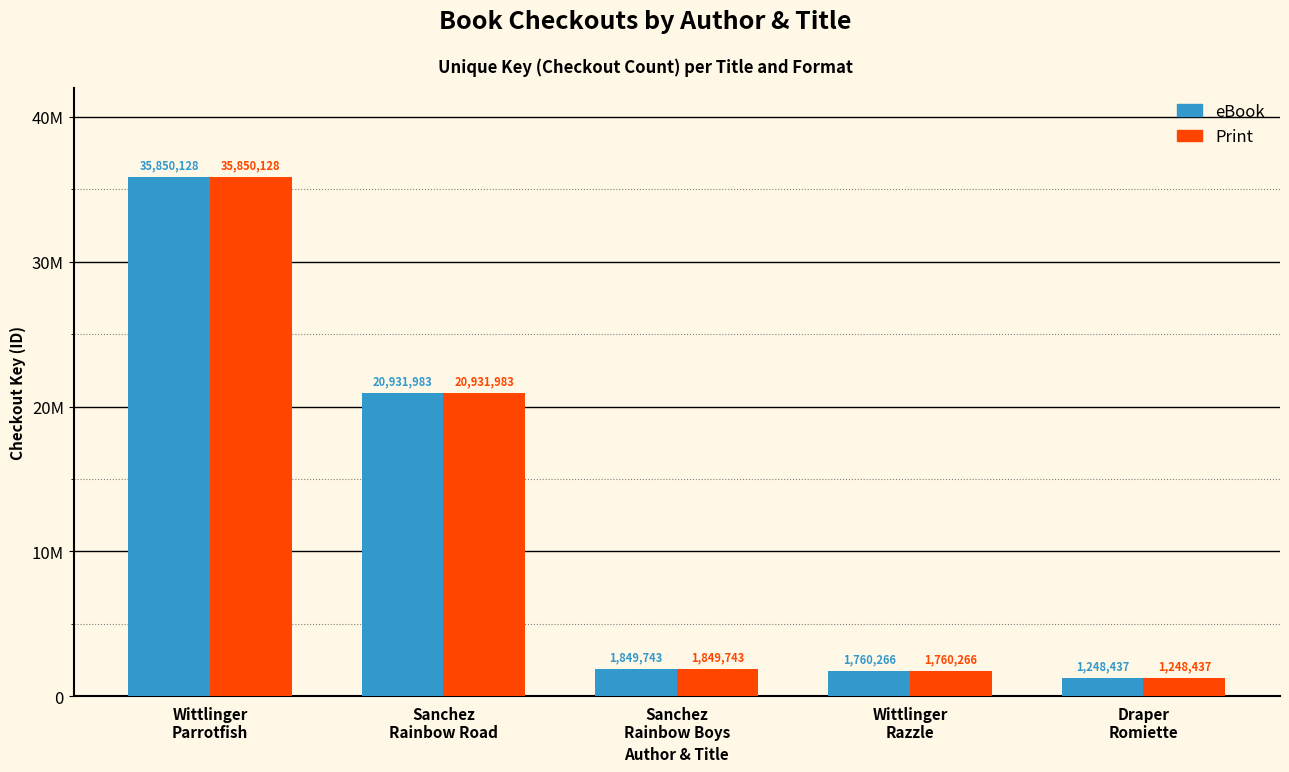

What is the sum of the Print values at Sanchez
Rainbow Boys and Wittlinger
Razzle?

3610009